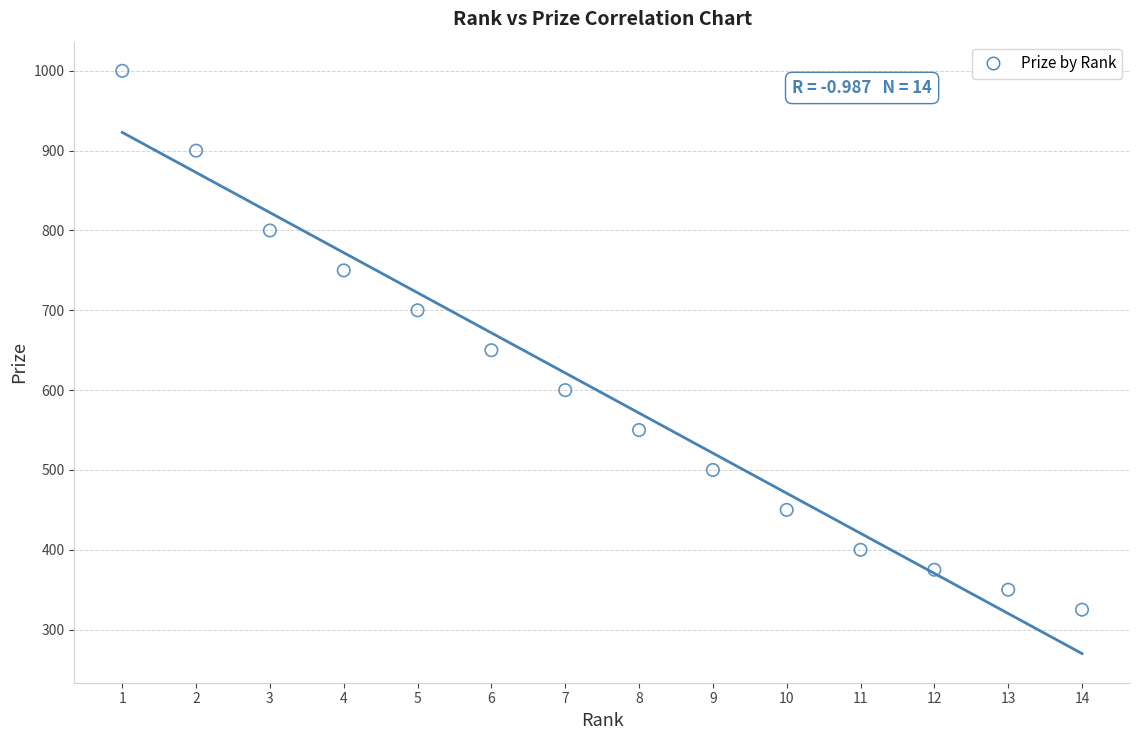

What is the range of Y values (max minus min)?

675